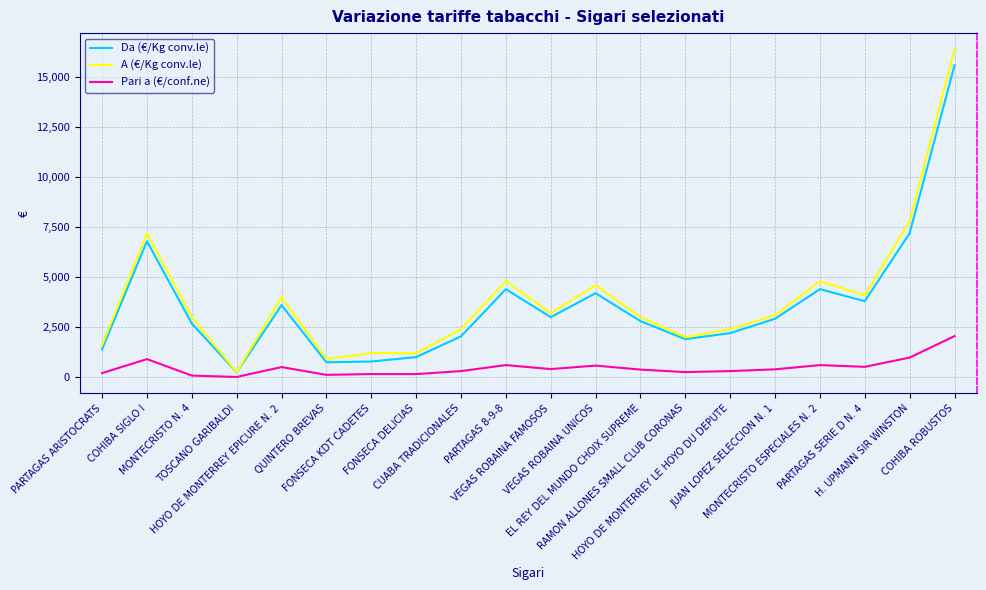

What is the total value across all series at CUABA TRADICIONALES?

4740.0